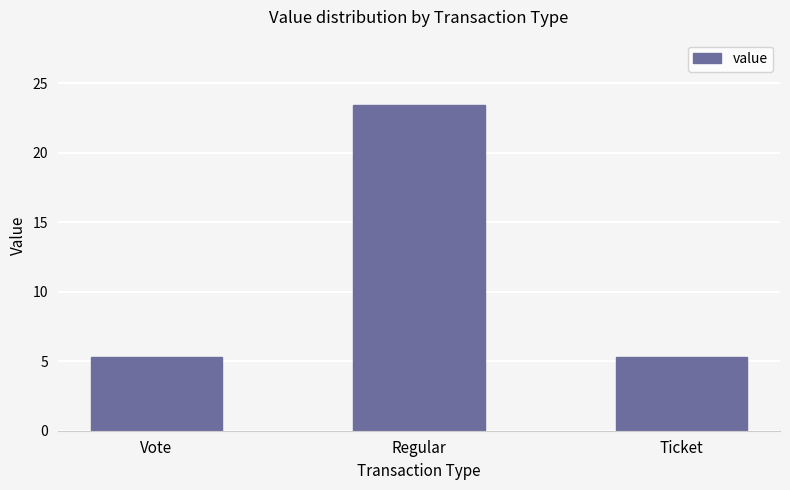

What is the sum of all values?

34.0